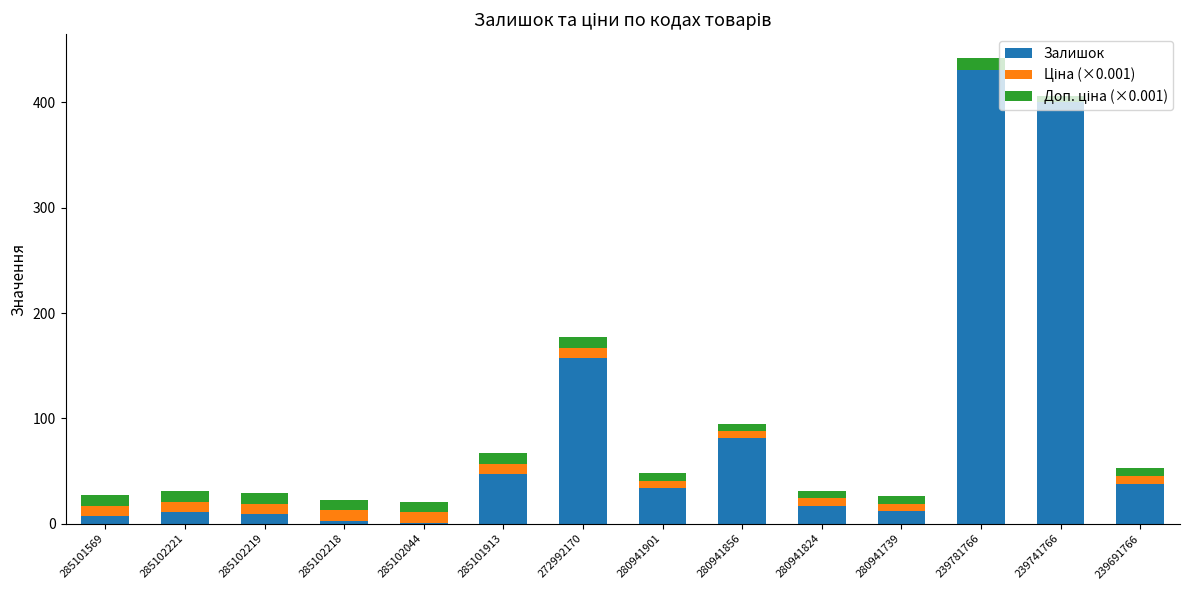

Are the bars grouped side by side (vs. stacked)?

No